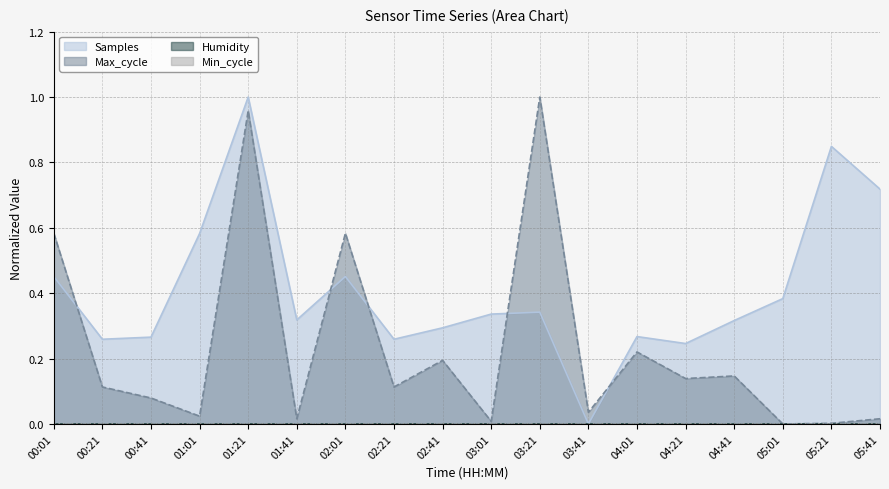

What is the spread (max minus min) of values at 00:21?

0.1